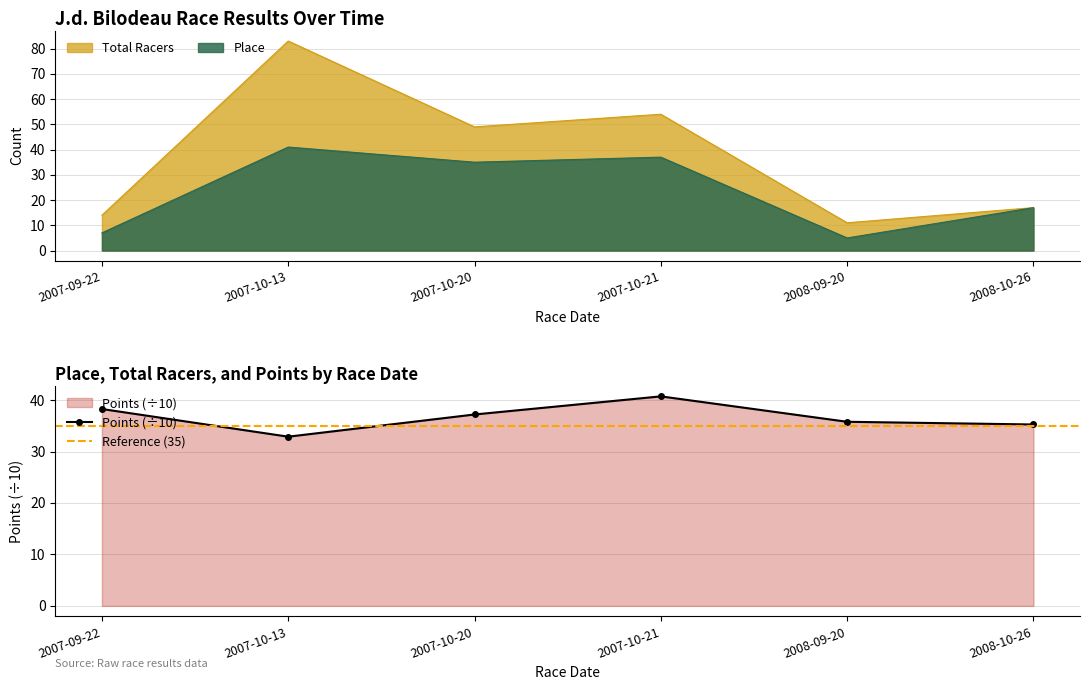

What is the total value across all series at 2008-09-20?

51.8